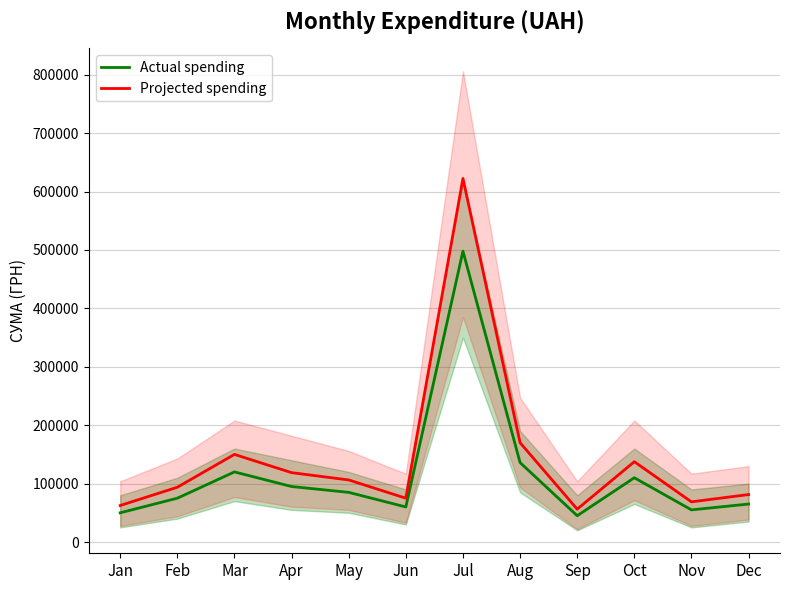

What is the sum of the Actual spending values at Mar and Jan?

170000